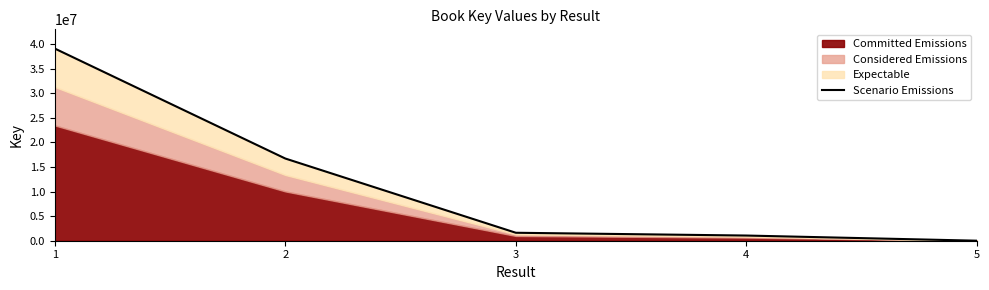

Reading left to right, what are all the values shown in this chart?

39079023	16713496	1618410	1053574	5378